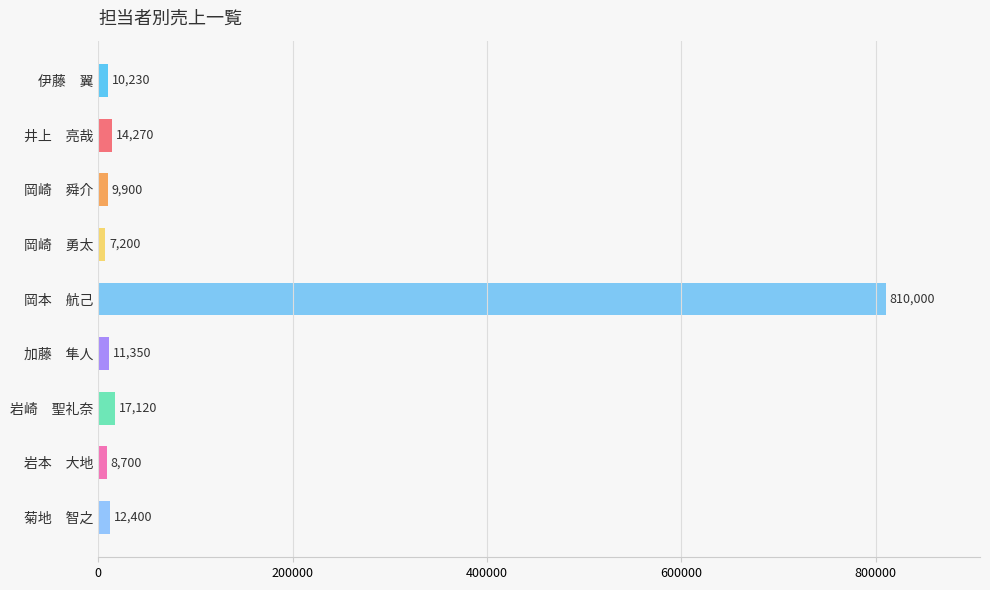

Between 岡崎　勇太 and 岩本　大地, which is larger?

岩本　大地